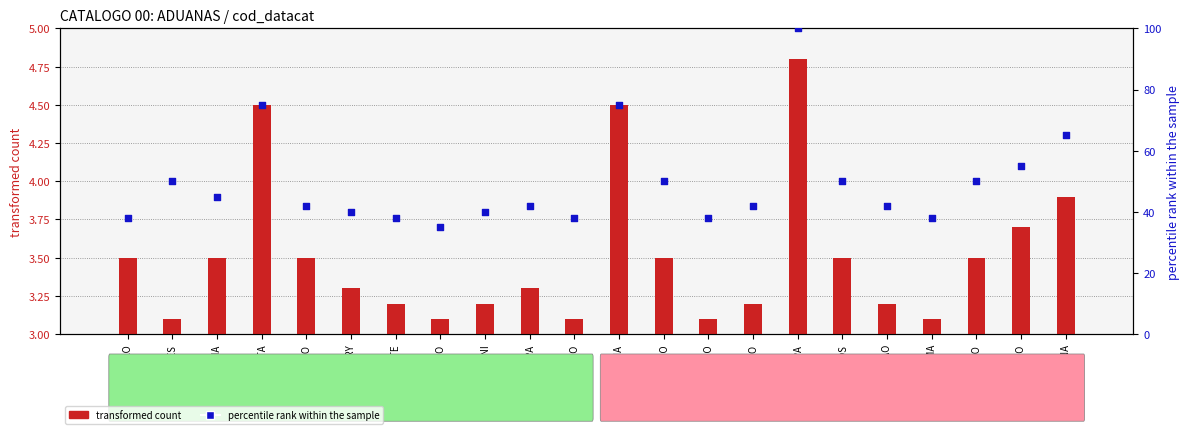

What are all the series names shown in the legend?

transformed count, percentile rank within the sample